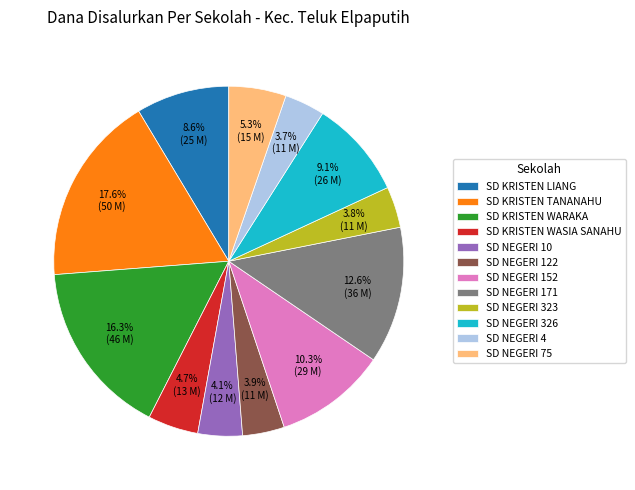

Does any single category account for the majority?

No